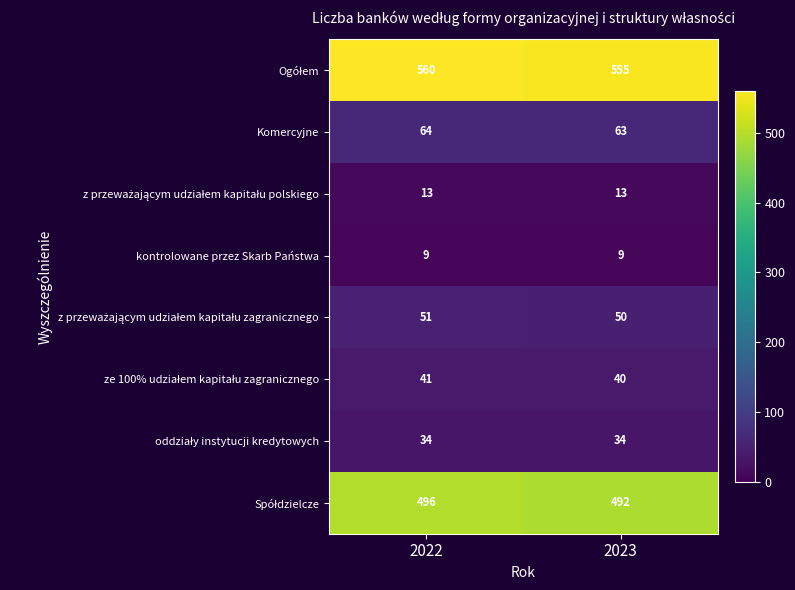

What is the difference between the highest and lowest values at 2022?

551